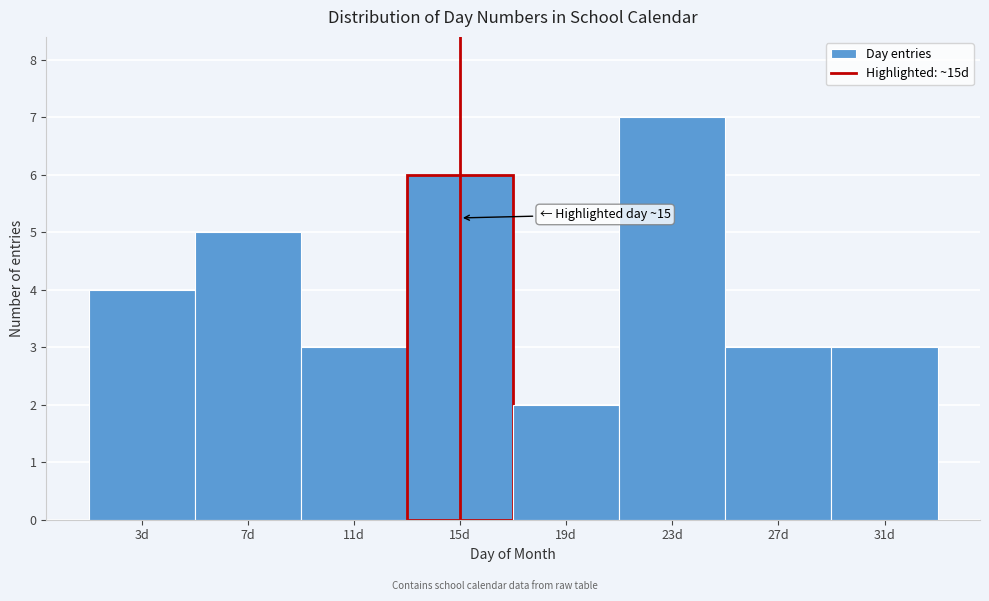

Over which range of the x-axis is the bar tallest?

21 to 25